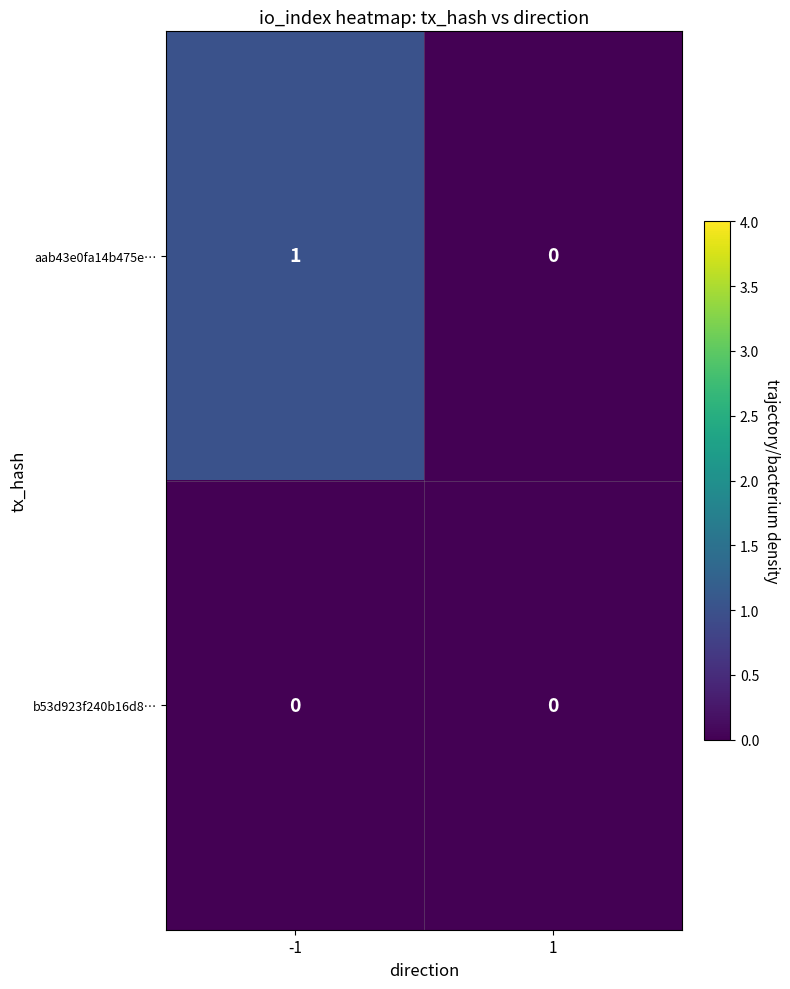

List the series in order of their overall mean, lowest first.

b53d923f240b16d8…, aab43e0fa14b475e…